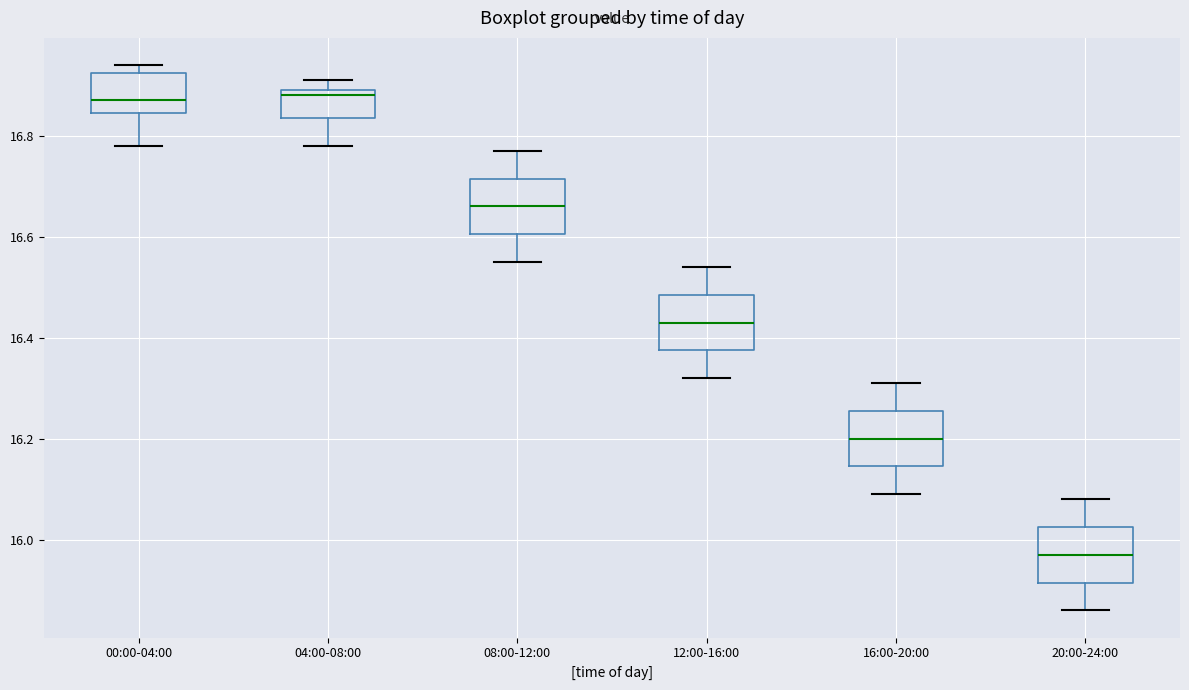

Where is the lower edge of the box for 00:00-04:00 on the y-axis? The values are not printed on the chart, so give them approximately, as read against the axis.

16.84